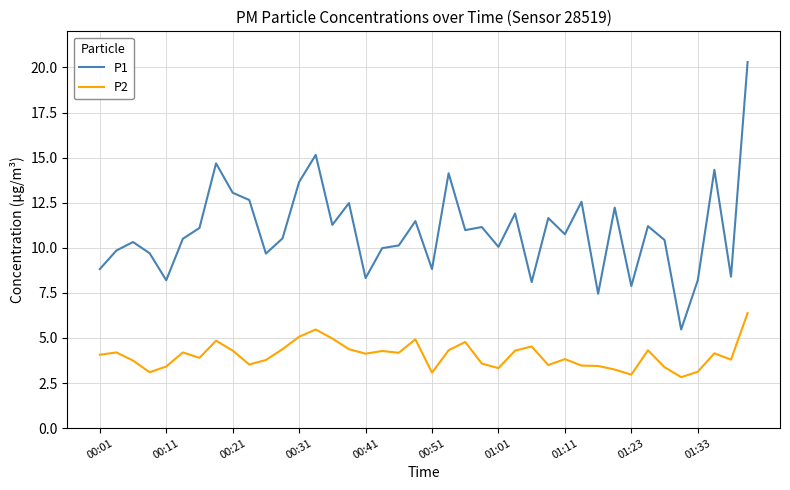

Which series has the widest spread of values?

P1